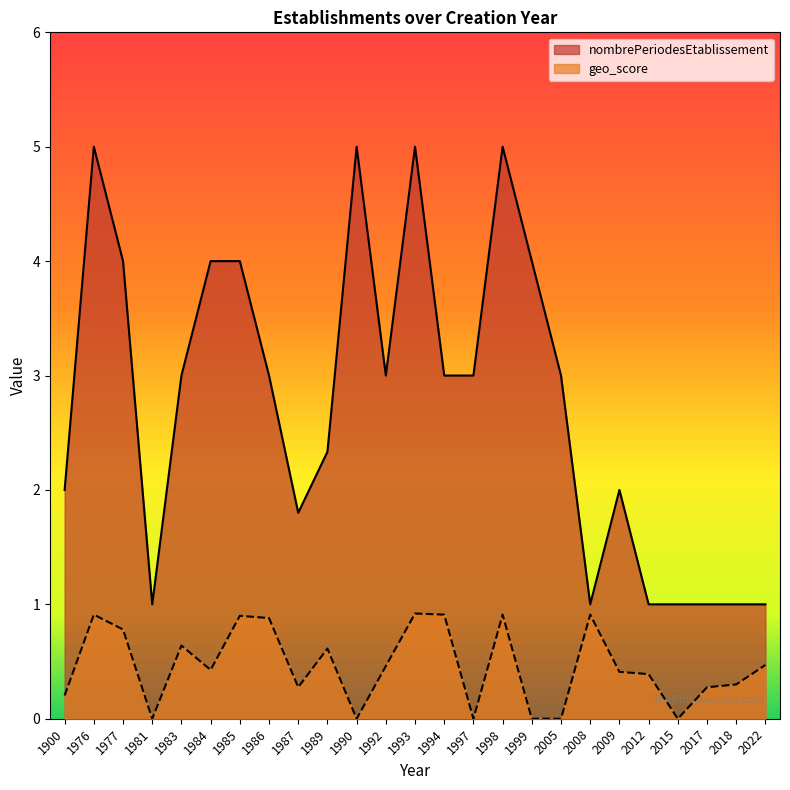

Between 1986 and 1900, which is larger?

1986